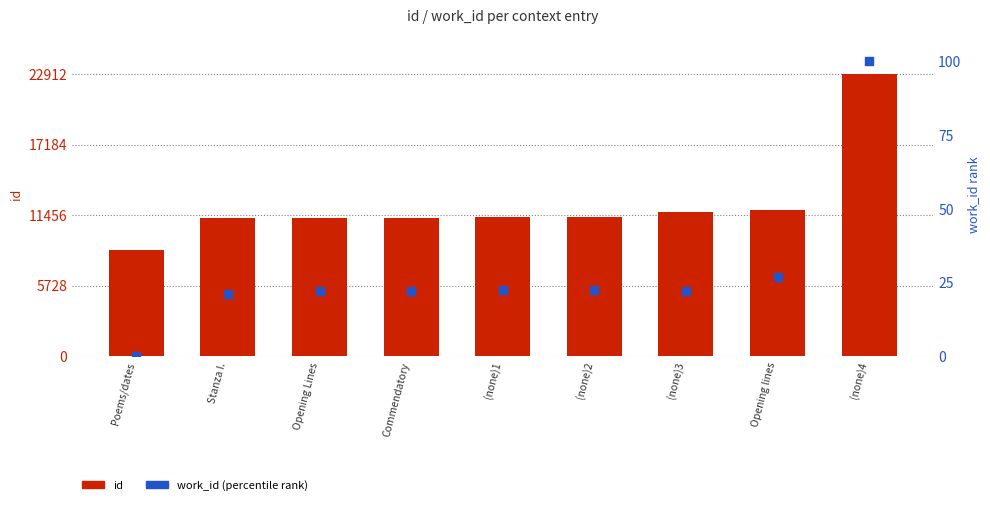

At how many categories does at least one series exceed 6049?

9